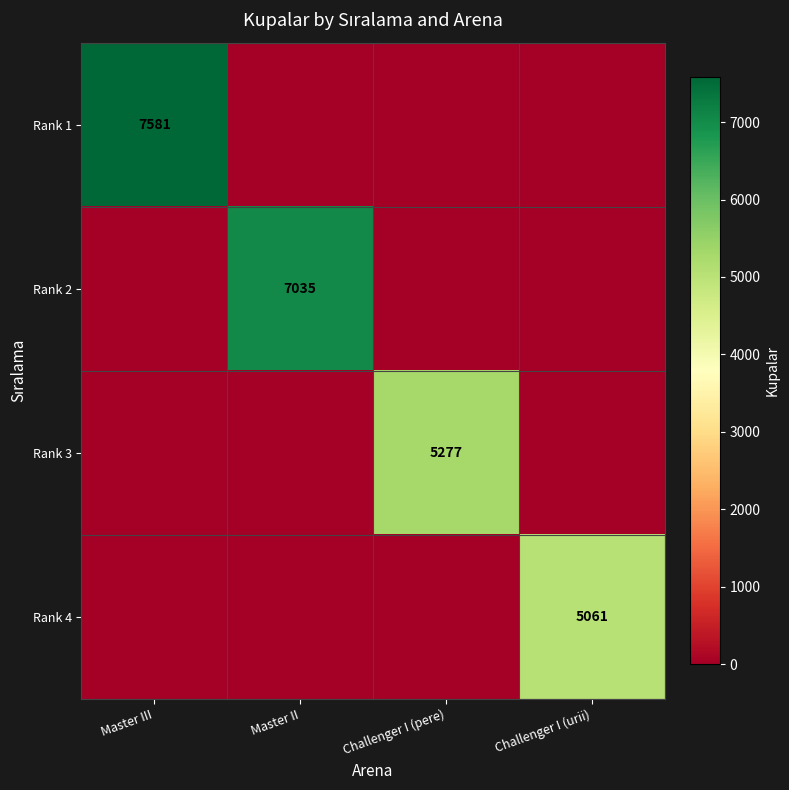

True or false: Rank 3 has a value of 5277 at Challenger I (pere).

True